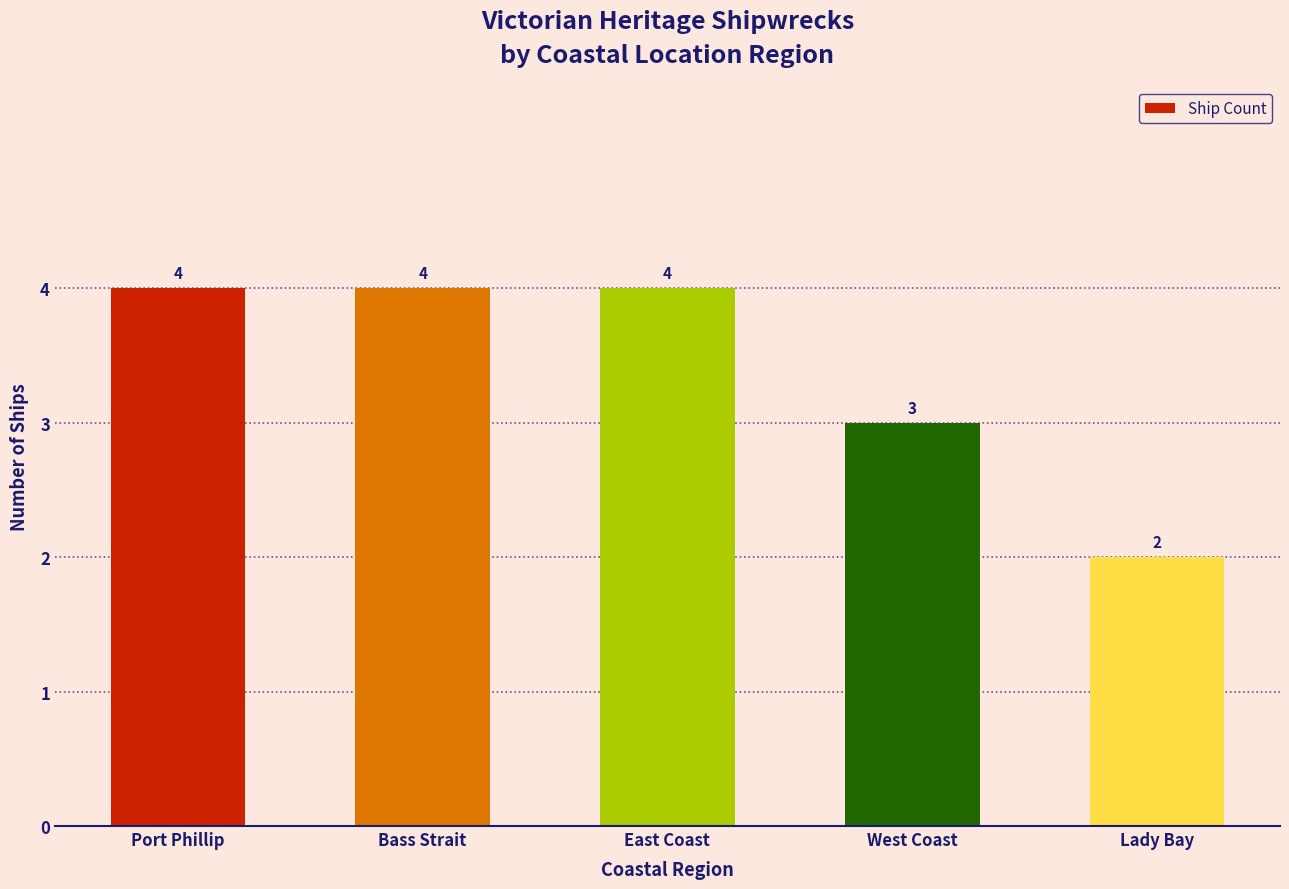

Is it true that the value at West Coast is 4?

False